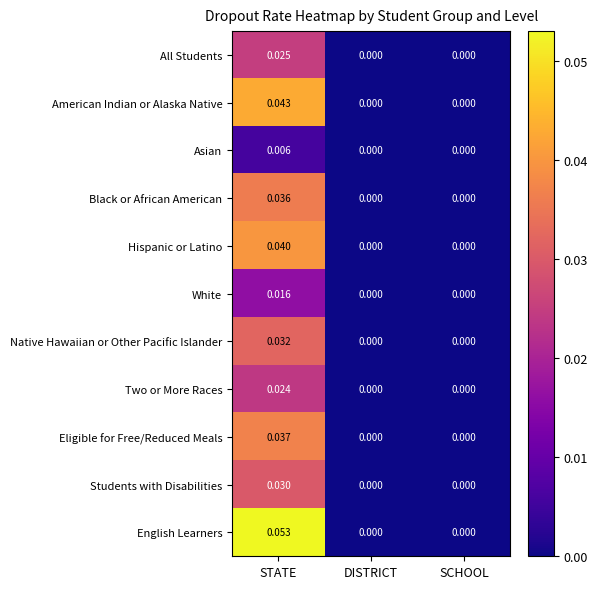

Which series has the largest range (max minus min)?

English Learners